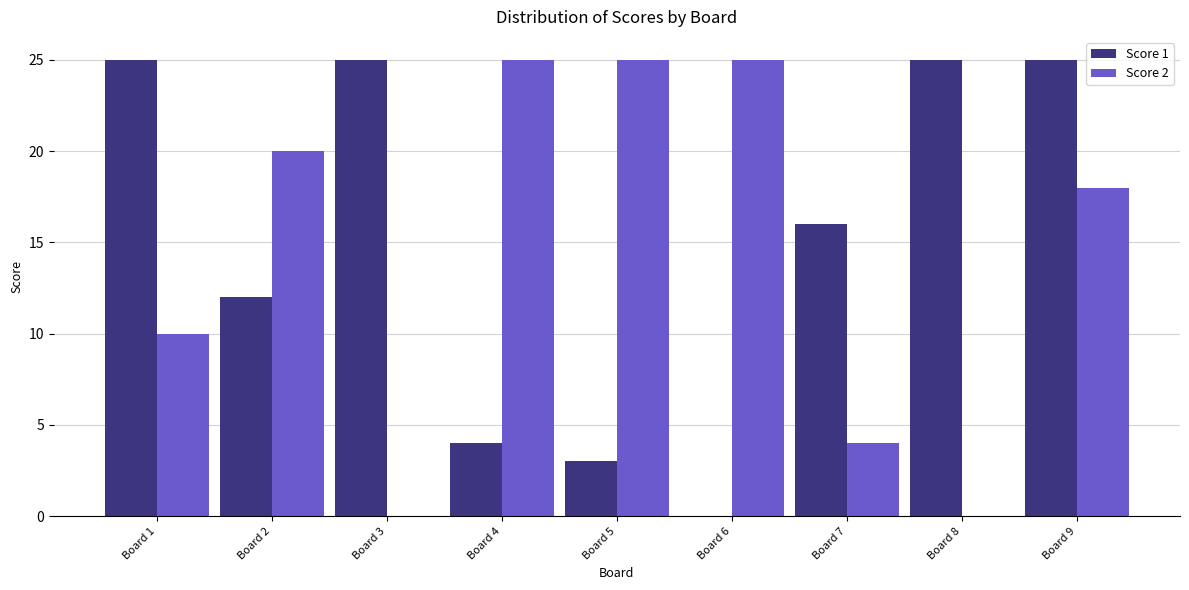

What is the highest value of the Score 2 series?

25